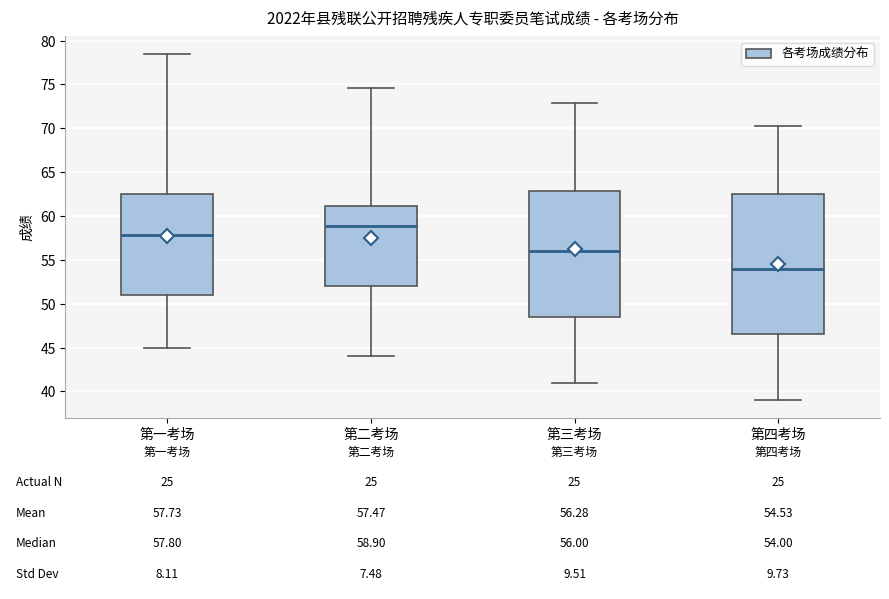

Which box has the lowest median line?

第四考场